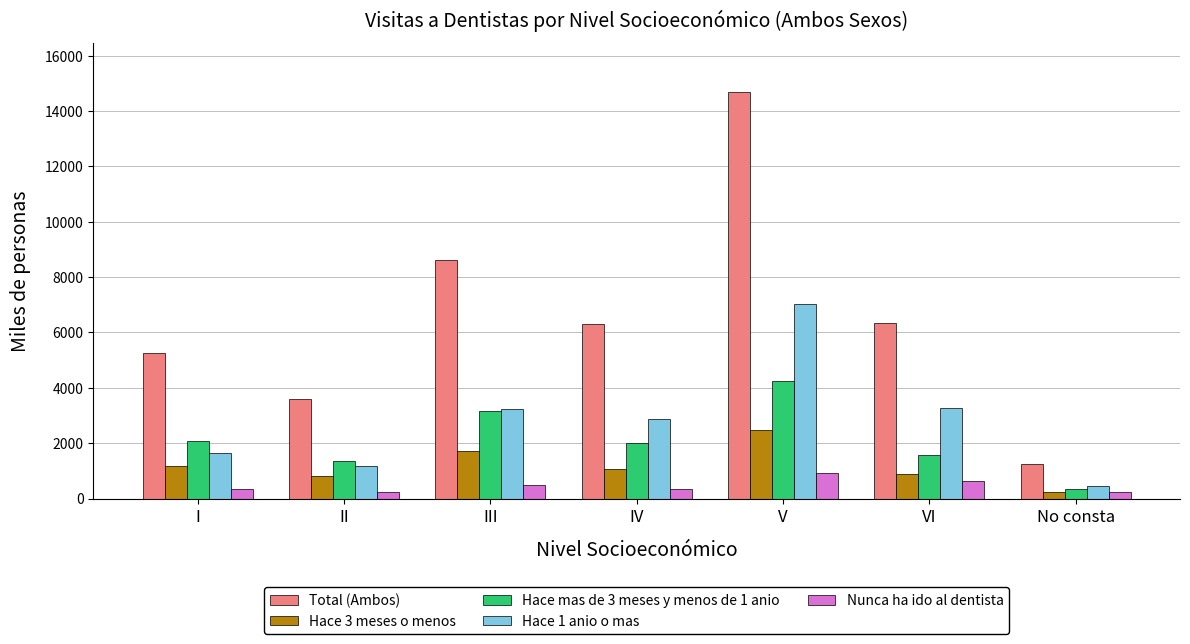

What is the difference between the maximum and minimum values in the Total (Ambos) series?

13440.2